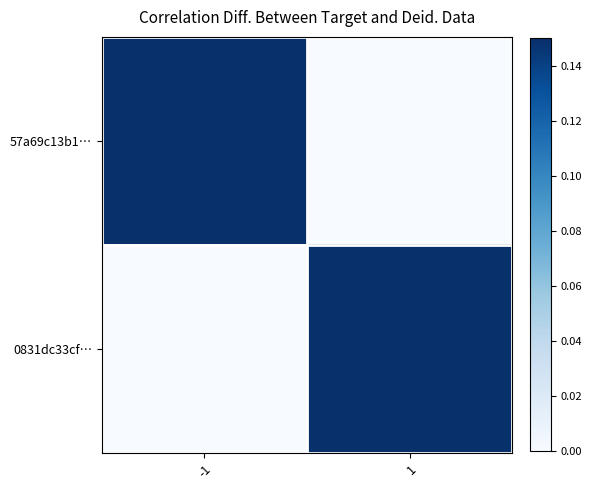

Count the number of categories in the chart.

2